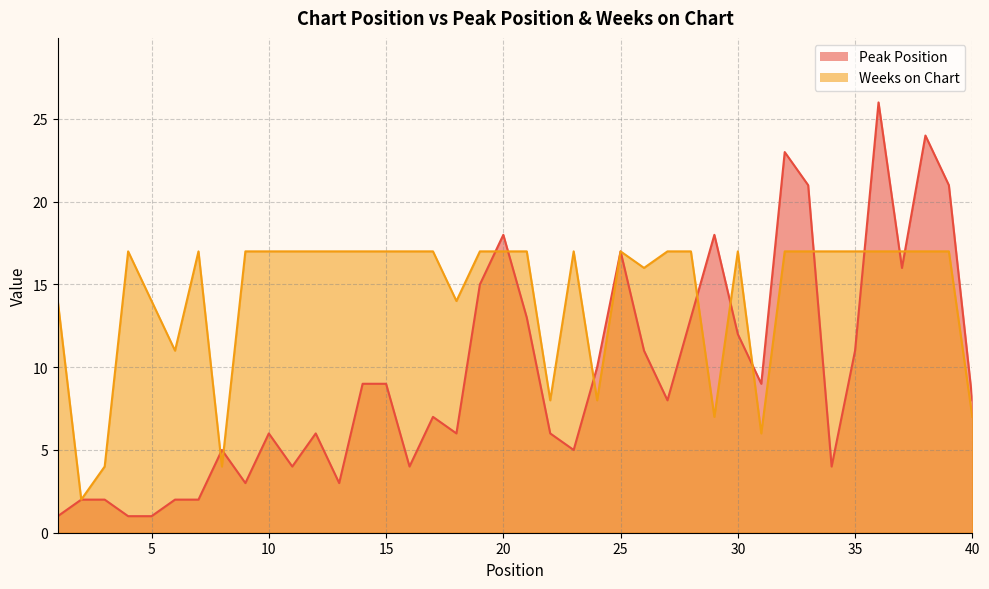

What is the spread (max minus min) of values at 1?

13